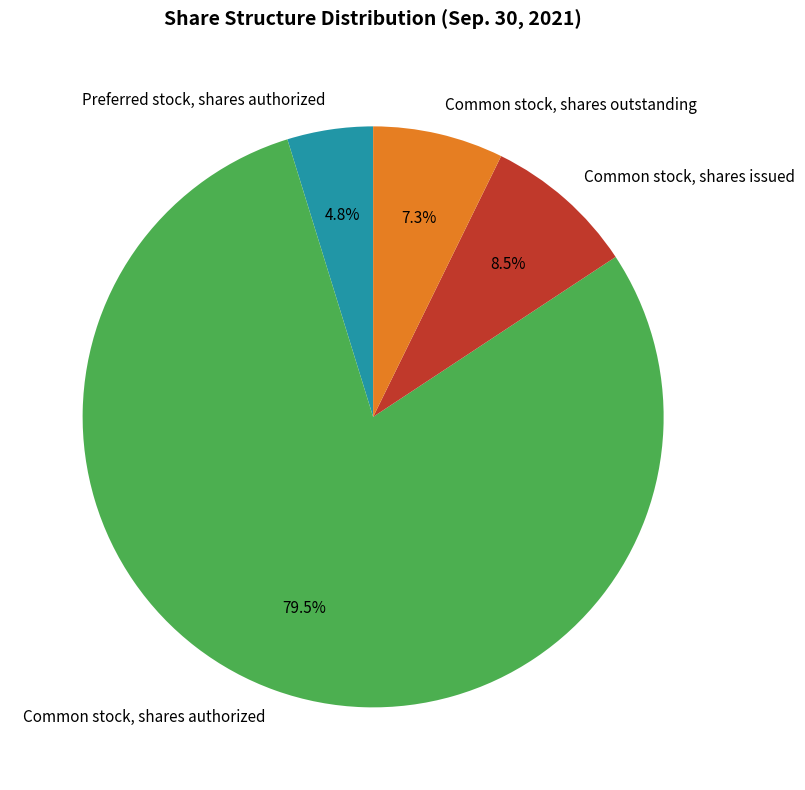

Count the number of slices in the pie.

4